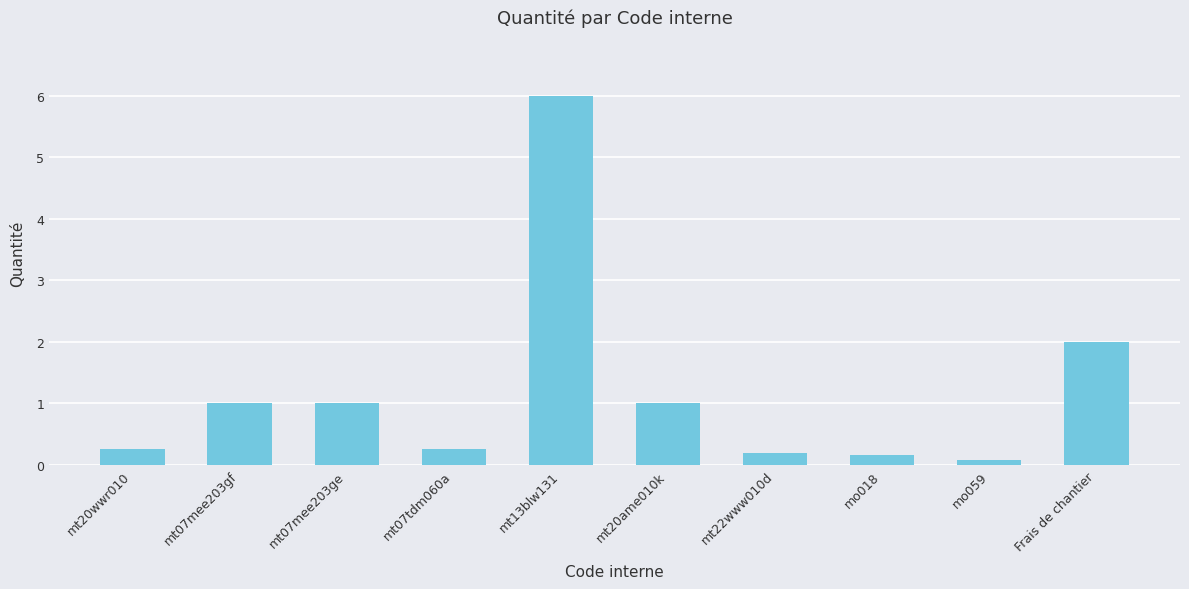

At which label is the value closest to 3?

Frais de chantier